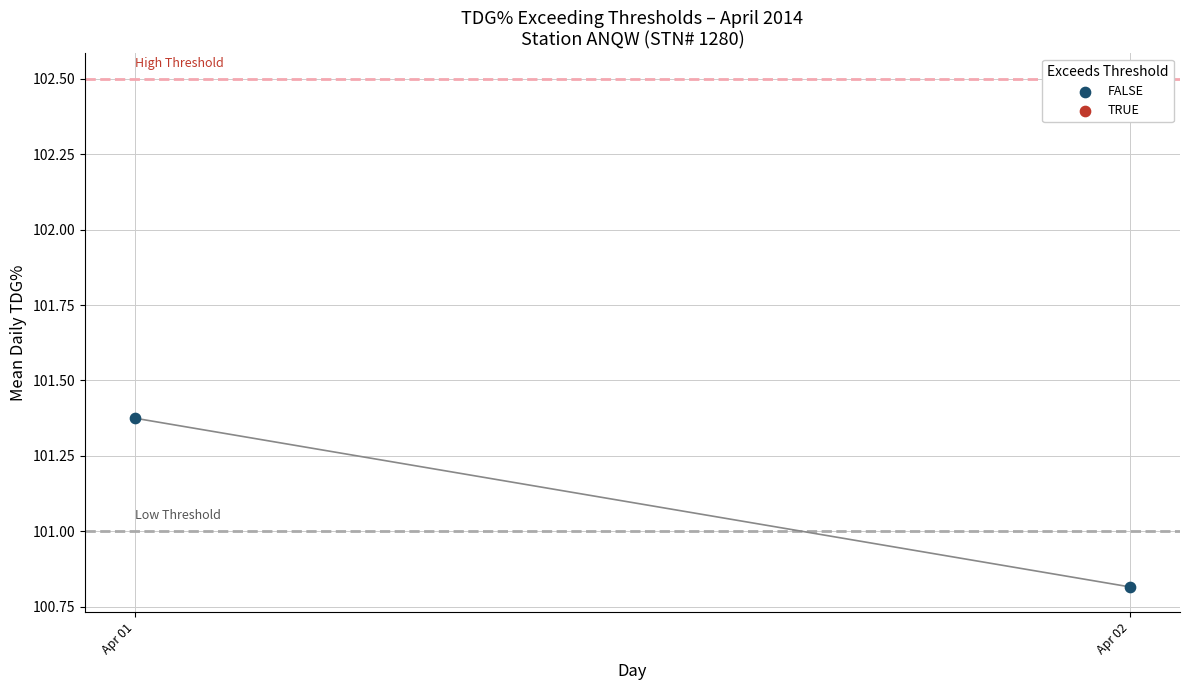

What is the range of X values (max minus min)?

1.0